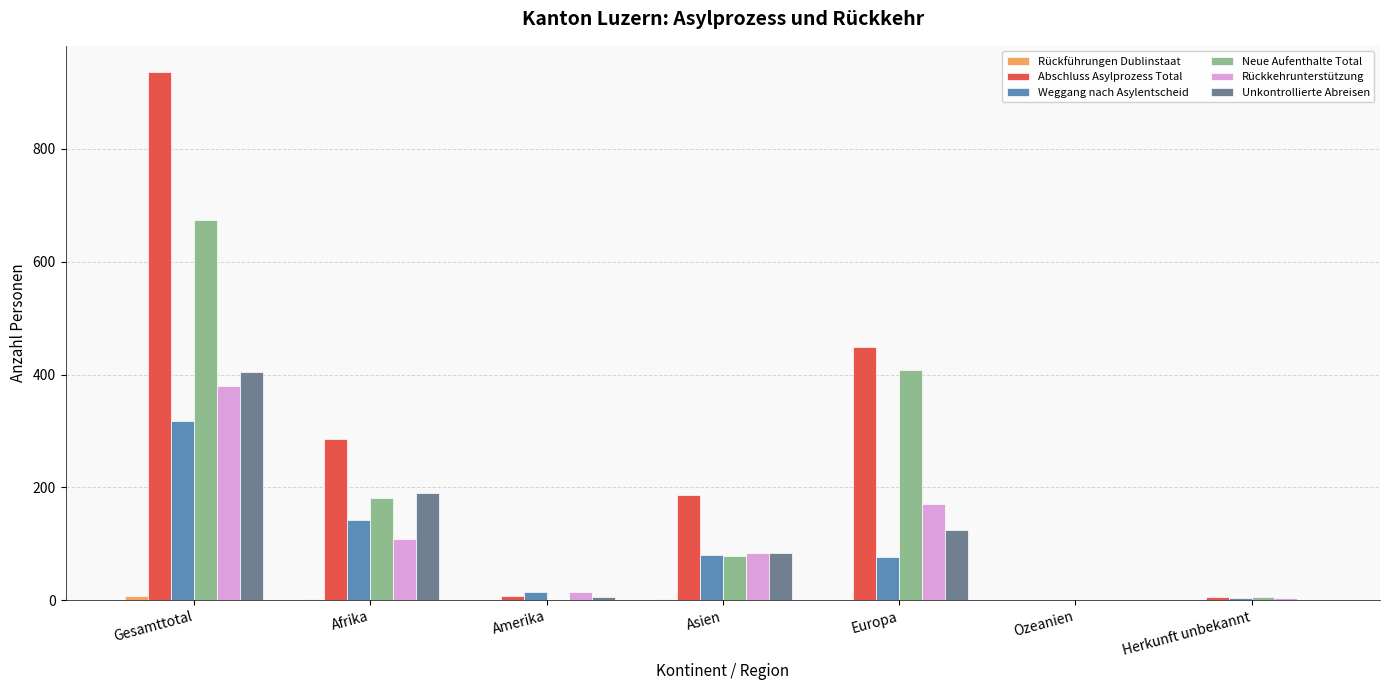

How many groups of bars are there?

7